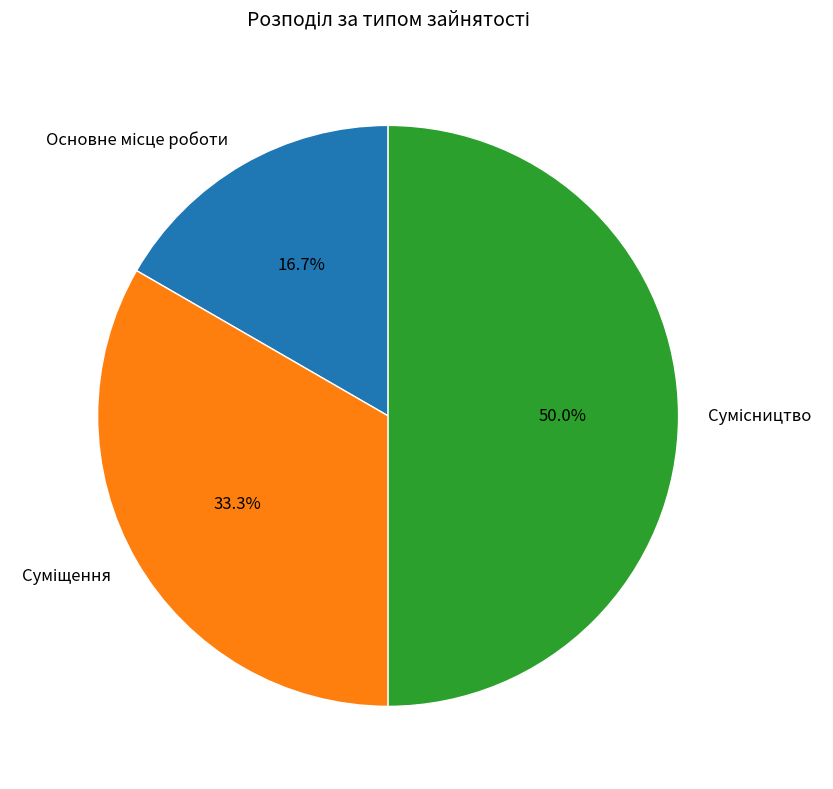

Count the number of slices in the pie.

3